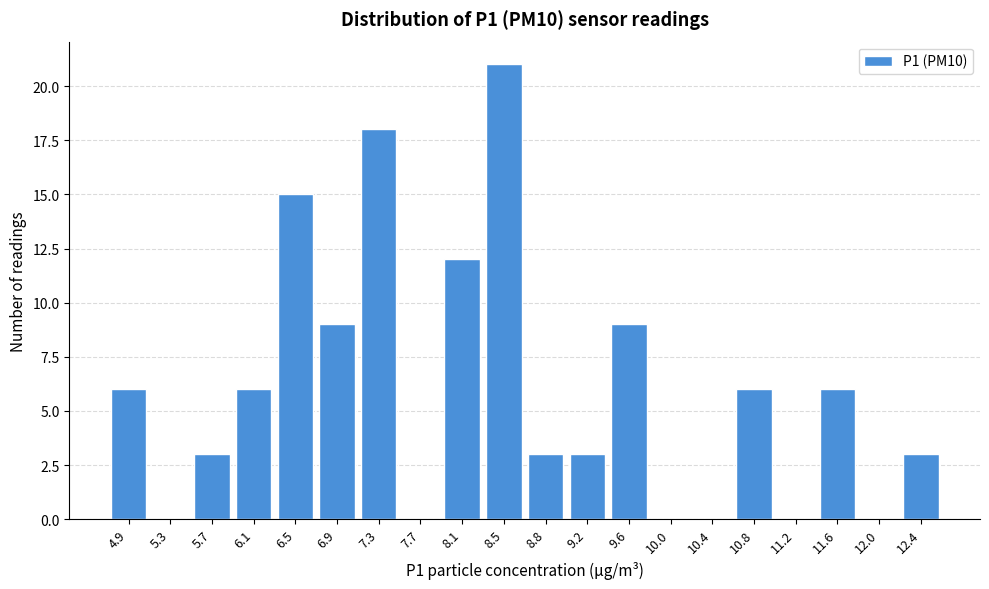

Reading left to right, what are all the values shown in this chart?

4.9=6	5.3=0	5.7=3	6.1=6	6.5=15	6.9=9	7.3=18	7.7=0	8.1=12	8.5=21	8.8=3	9.2=3	9.6=9	10.0=0	10.4=0	10.8=6	11.2=0	11.6=6	12.0=0	12.4=3